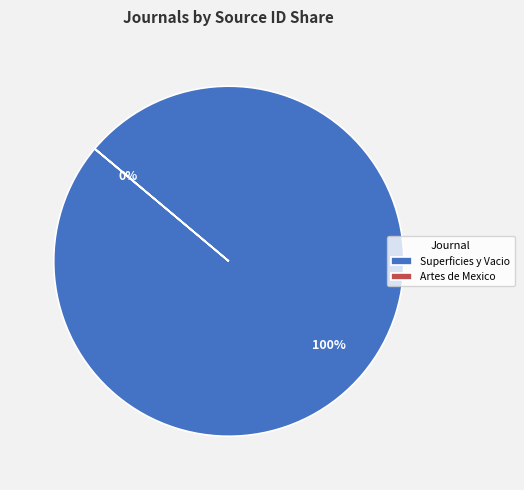

Do Artes de Mexico and Superficies y Vacio together represent more than half of the pie?

Yes